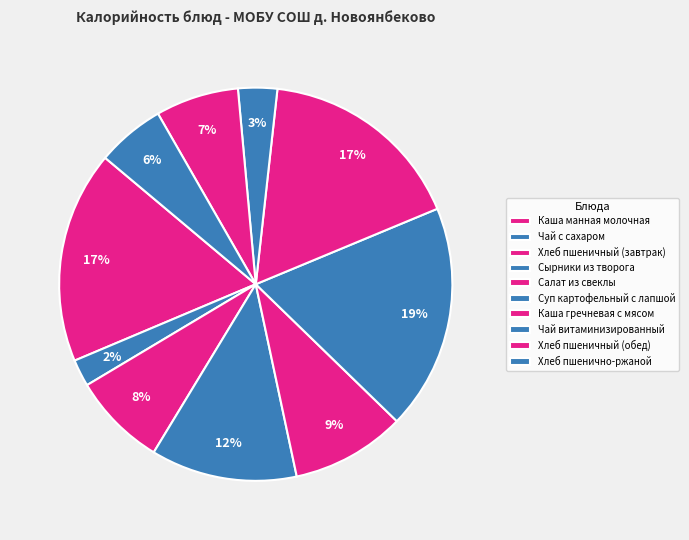

How many slices are in this pie chart?

10